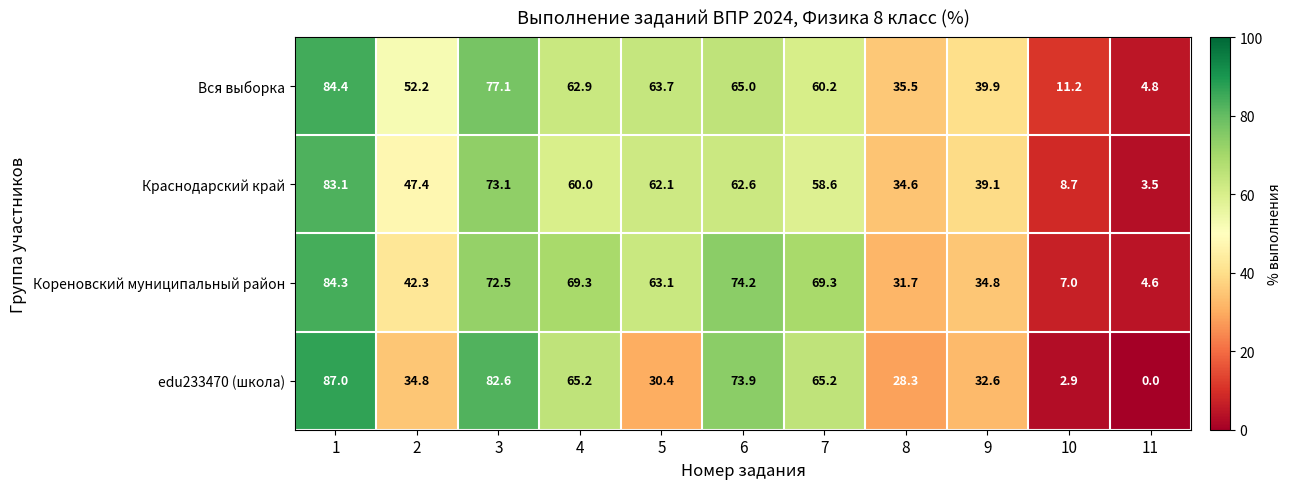

What is the sum of the edu233470 (школа) values at 4 and 3?

147.8